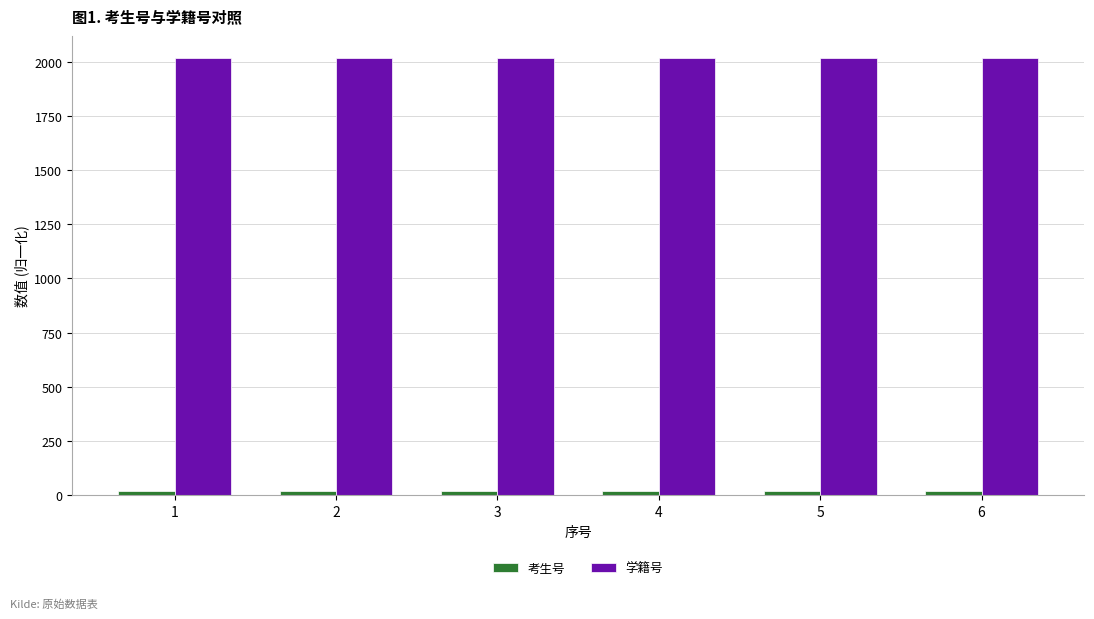

The value of 学籍号 at 6 is 1347.2. True or false?

False